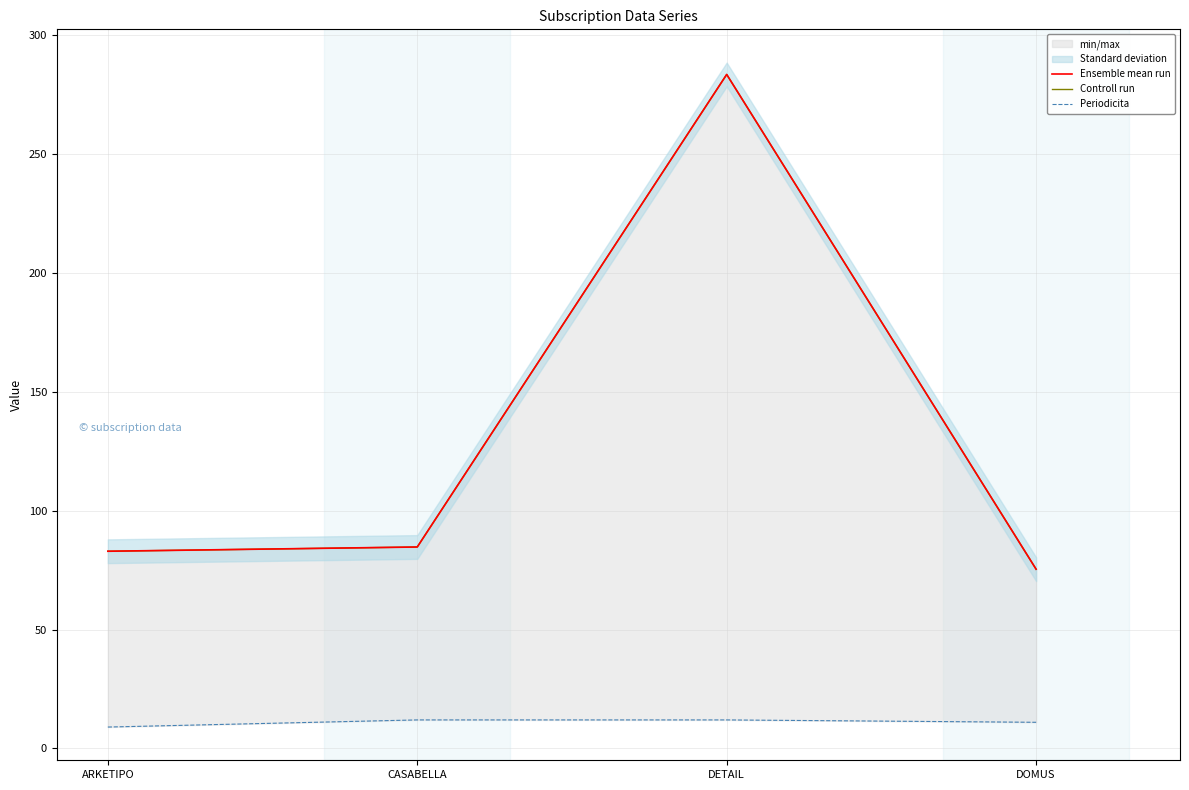

How many lines are shown in the chart?

3